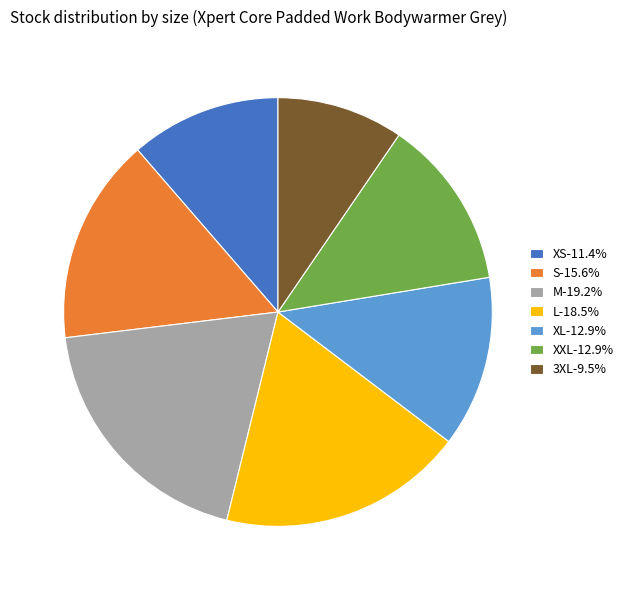

Combined, do S-15.6% and XXL-12.9% account for over 50%?

No